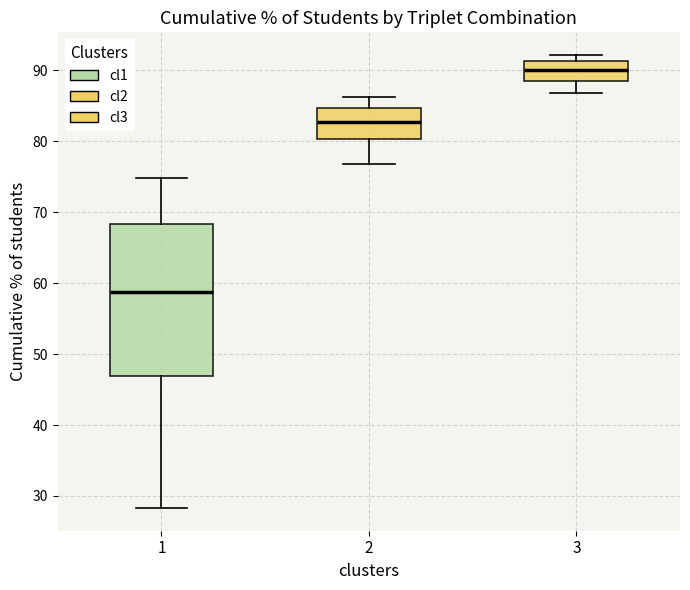

Which box's median line is the lowest?

1